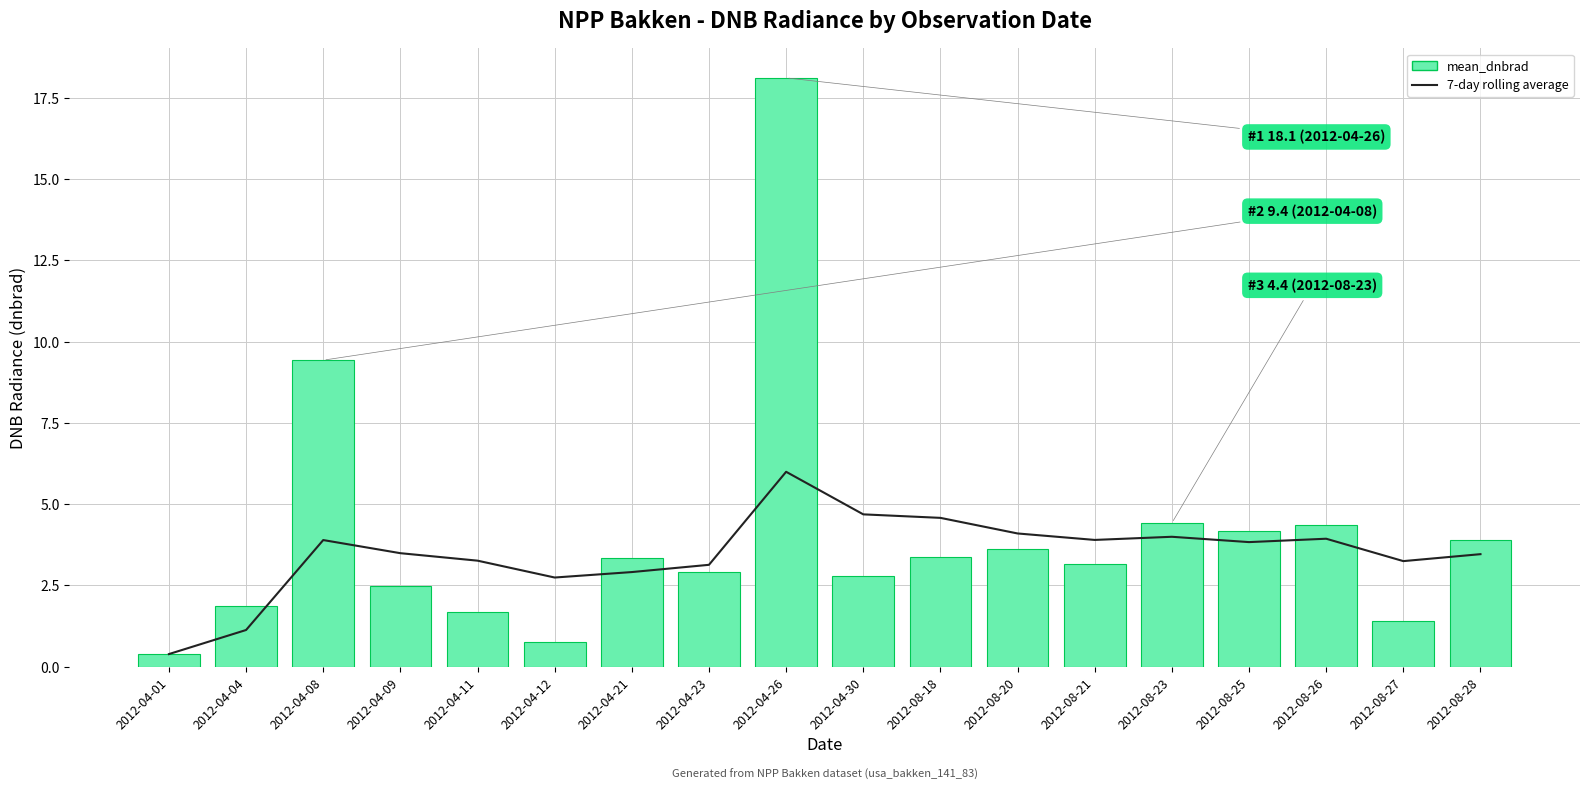

What is the average value of the mean_dnbrad series?

4.0